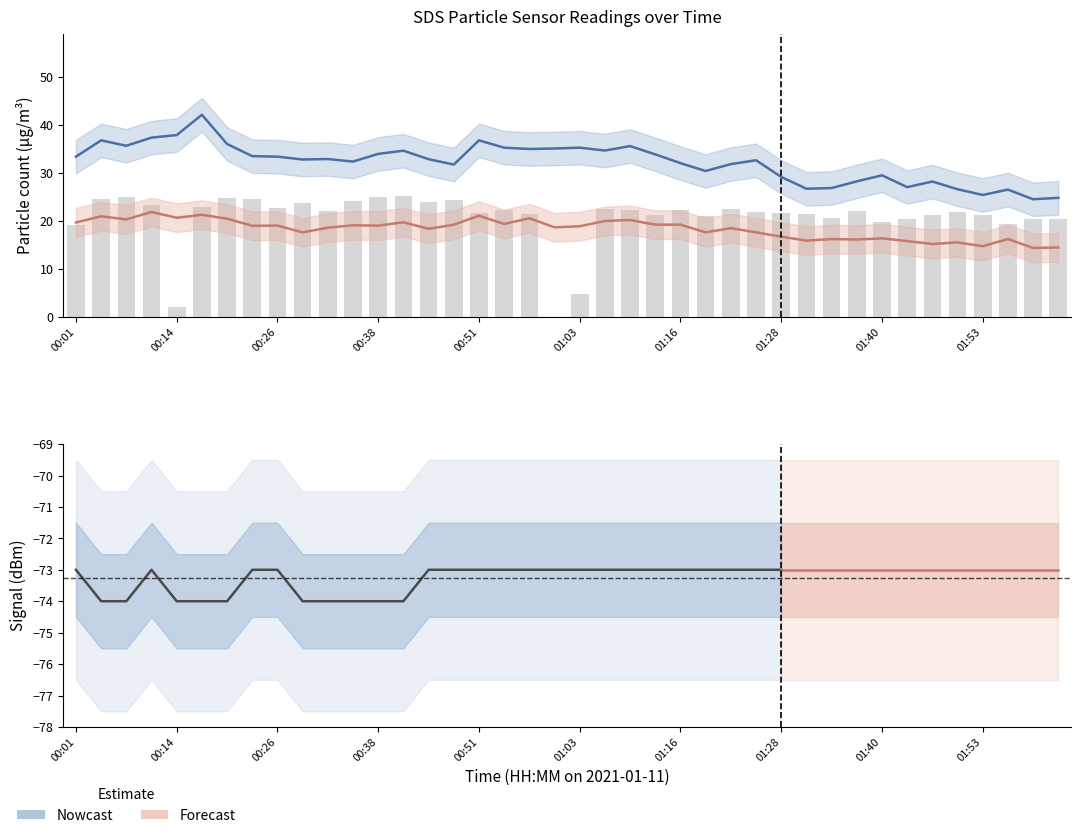

Where is Samples nearest to the value 12?

01:03